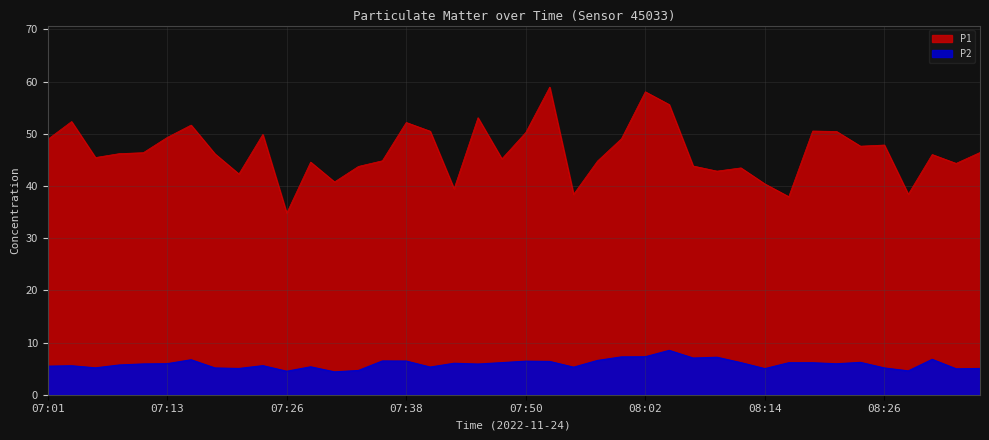

Reading left to right, transcribe all the data shown in this chart.

P1: 07:01=48.9	07:04=52.4	07:06=45.5	07:08=46.2	07:11=46.4	07:13=49.3	07:16=51.7	07:18=46.1	07:21=42.3	07:23=49.9	07:26=34.8	07:28=44.6	07:30=40.8	07:33=43.8	07:35=44.8	07:38=52.2	07:40=50.5	07:43=39.5	07:45=53.1	07:47=45.2	07:50=50.2	07:52=59.0	07:55=38.4	07:57=44.8	07:59=49.0	08:02=58.0	08:04=55.6	08:07=43.8	08:09=42.9	08:12=43.5	08:14=40.4	08:16=38.0	08:19=50.5	08:21=50.5	08:24=47.6	08:26=47.9	08:29=38.4	08:31=46.0	08:33=44.3	08:36=46.4
P2: 07:01=5.5	07:04=5.5	07:06=5.2	07:08=5.7	07:11=5.9	07:13=6.0	07:16=6.7	07:18=5.1	07:21=5.0	07:23=5.6	07:26=4.5	07:28=5.3	07:30=4.4	07:33=4.7	07:35=6.5	07:38=6.5	07:40=5.3	07:43=6.0	07:45=5.9	07:47=6.2	07:50=6.4	07:52=6.4	07:55=5.3	07:57=6.6	07:59=7.2	08:02=7.3	08:04=8.5	08:07=7.0	08:09=7.2	08:12=6.2	08:14=5.0	08:16=6.1	08:19=6.1	08:21=5.9	08:24=6.2	08:26=5.1	08:29=4.6	08:31=6.8	08:33=5.0	08:36=5.0